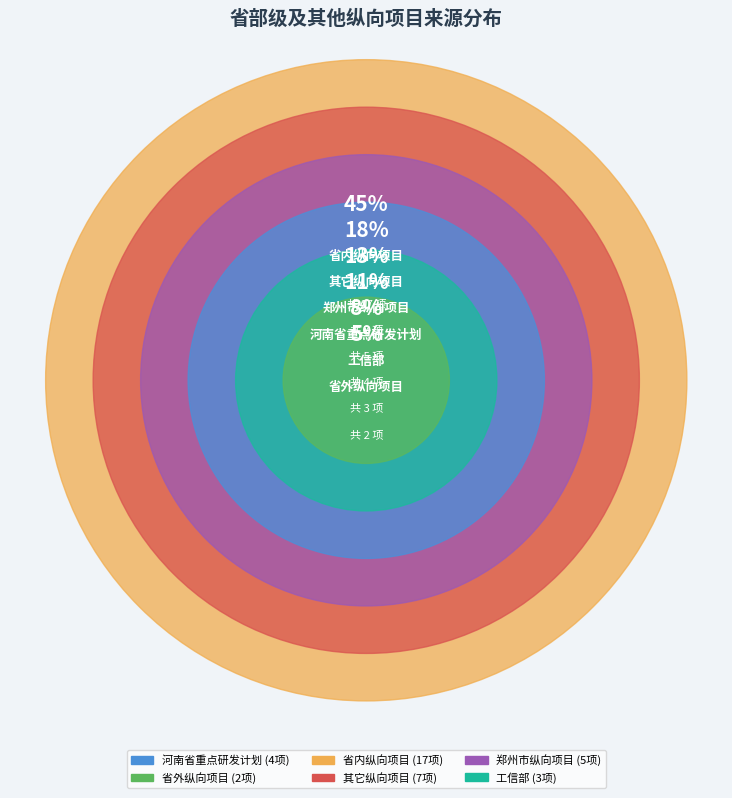

To the nearest percent, what is the difference between the 郑州市纵向项目 and 河南省重点研发计划 slice percentages?

3%